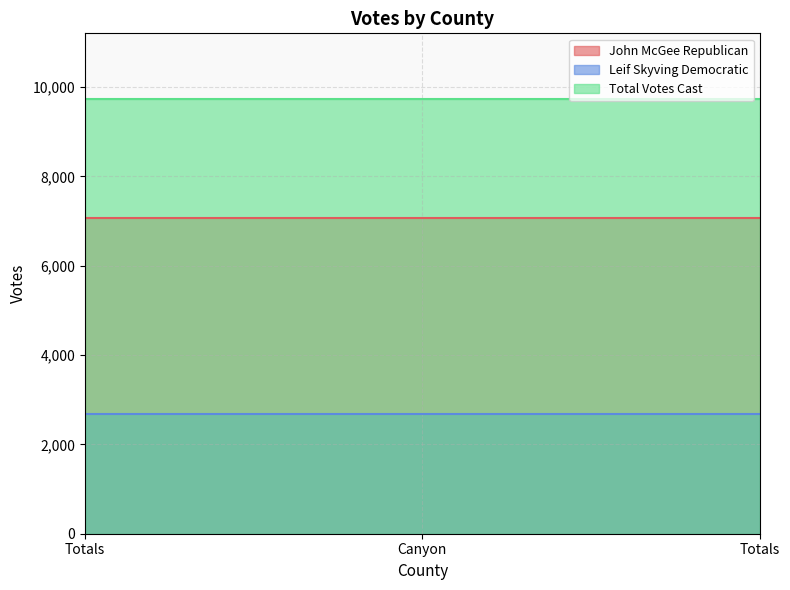

What is the greatest value displayed?

9740